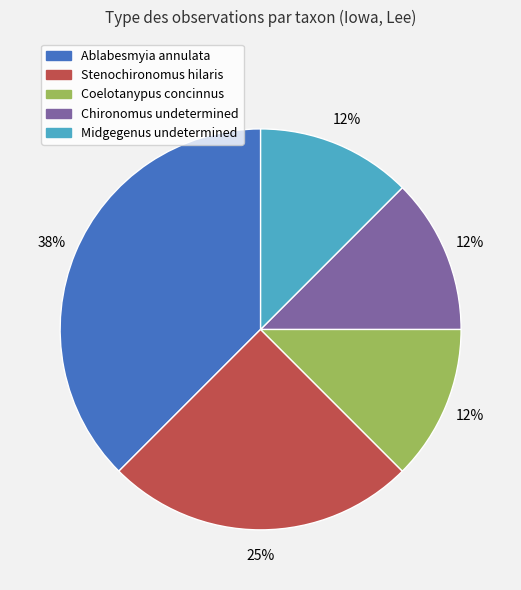

To the nearest percent, what percentage of the pie is Stenochironomus hilaris?

25%